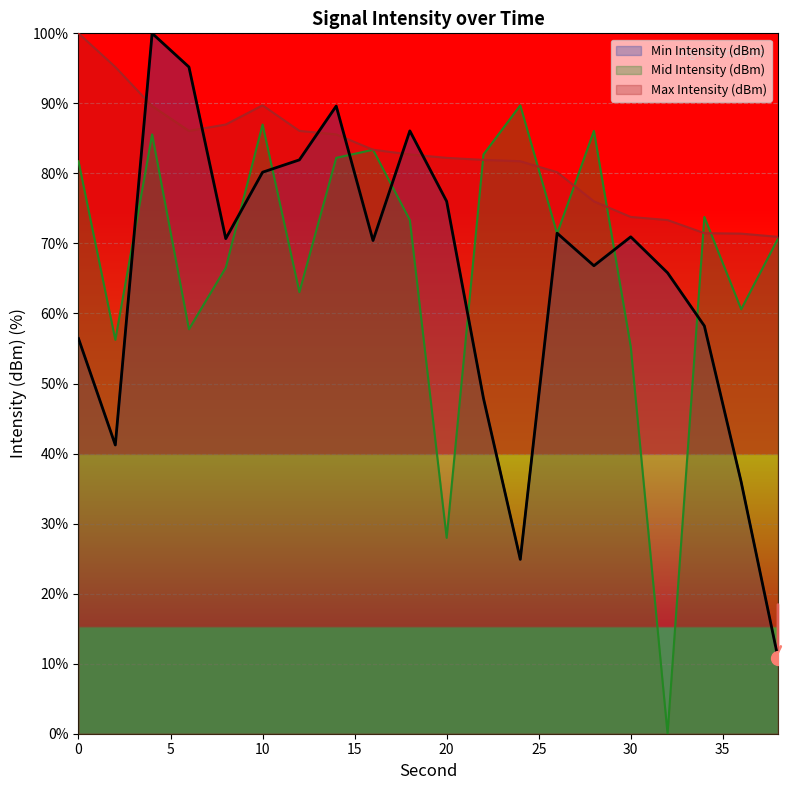

How many lines are shown in the chart?

3